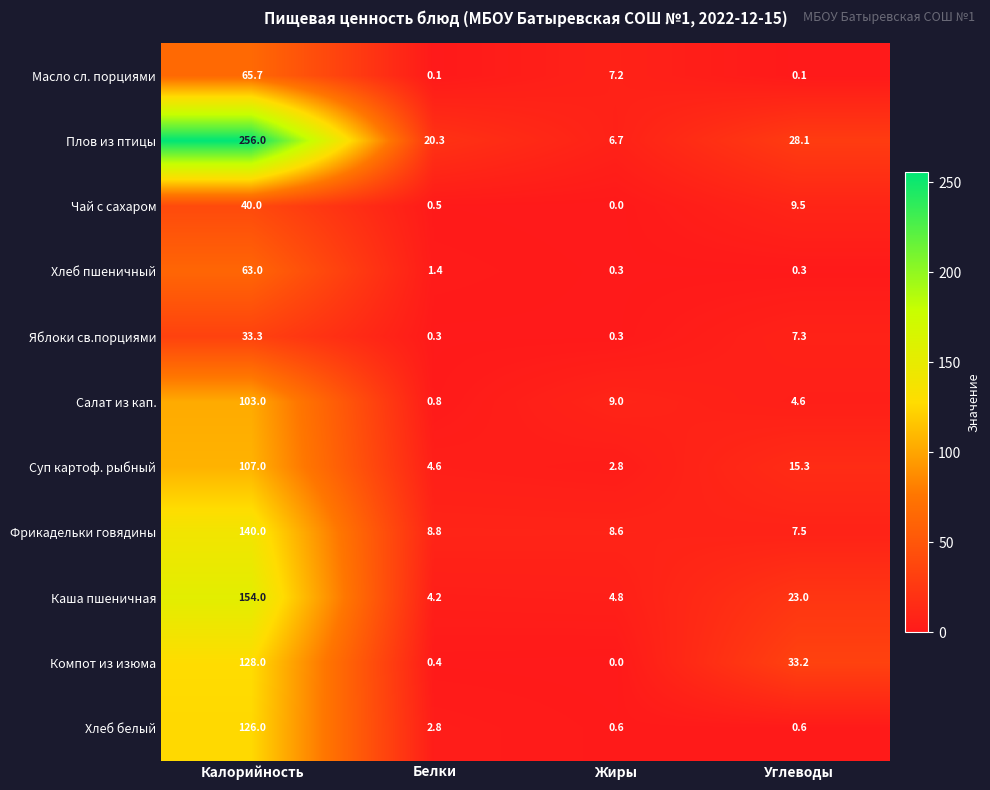

How many series are shown in this chart?

11